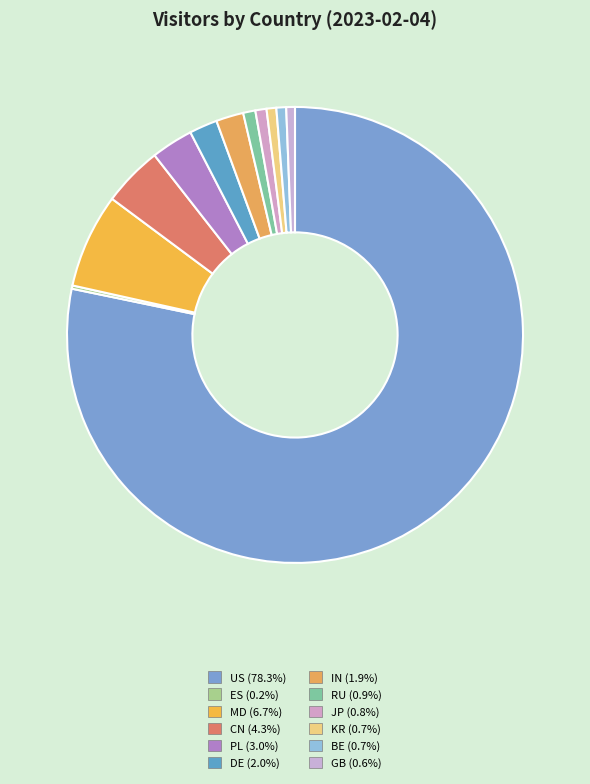

Combined, what portion of the pie is DE and ES?

2.2%